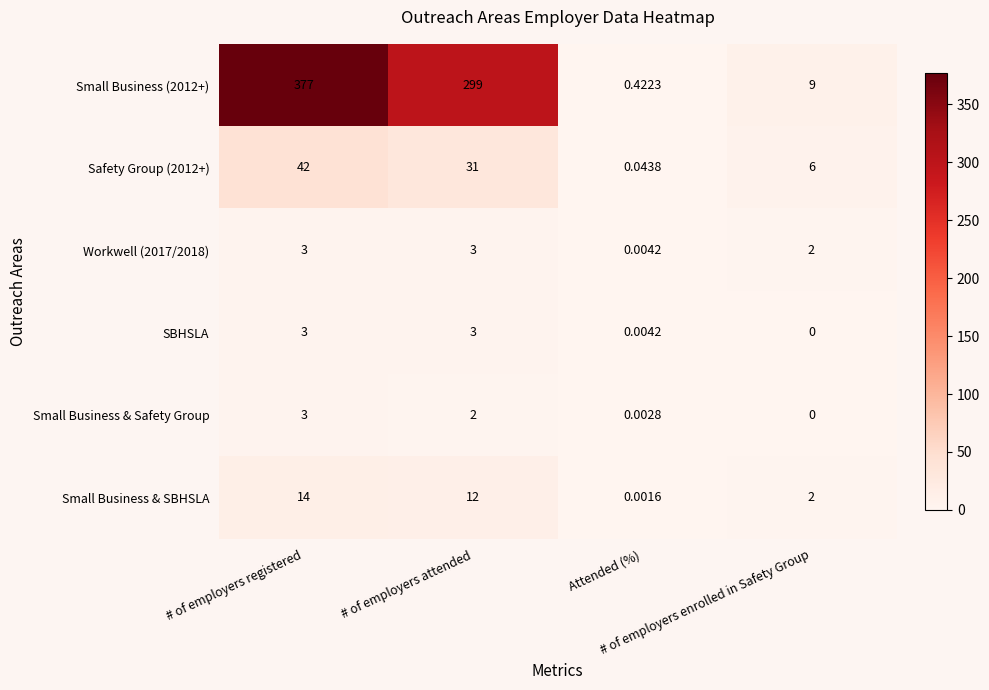

Which series changed the most between # of employers attended and Attended (%)?

Small Business (2012+)